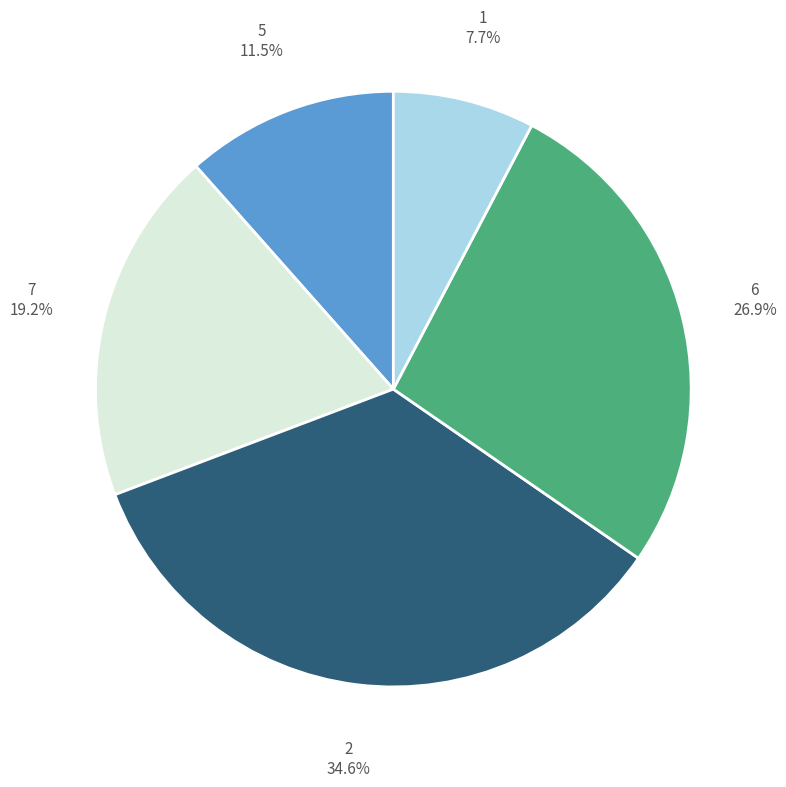

What percentage is NOT represented by 2 34.6%?

65.4%